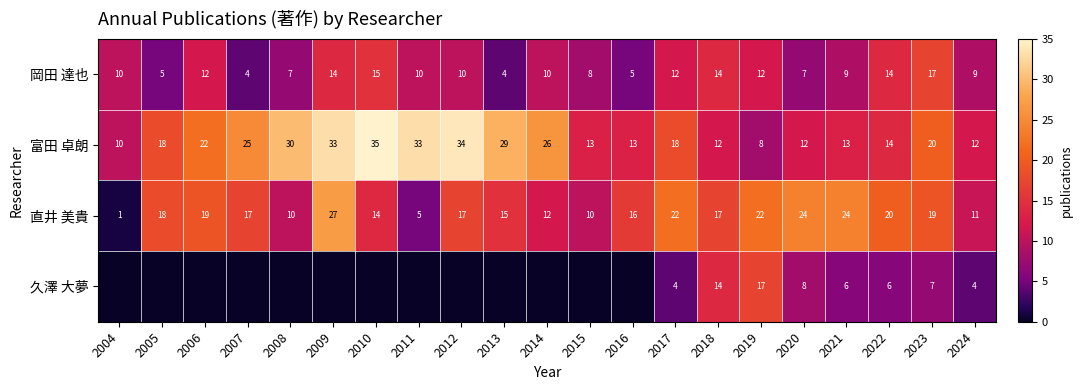

At how many categories does at least one series exceed 0?

21